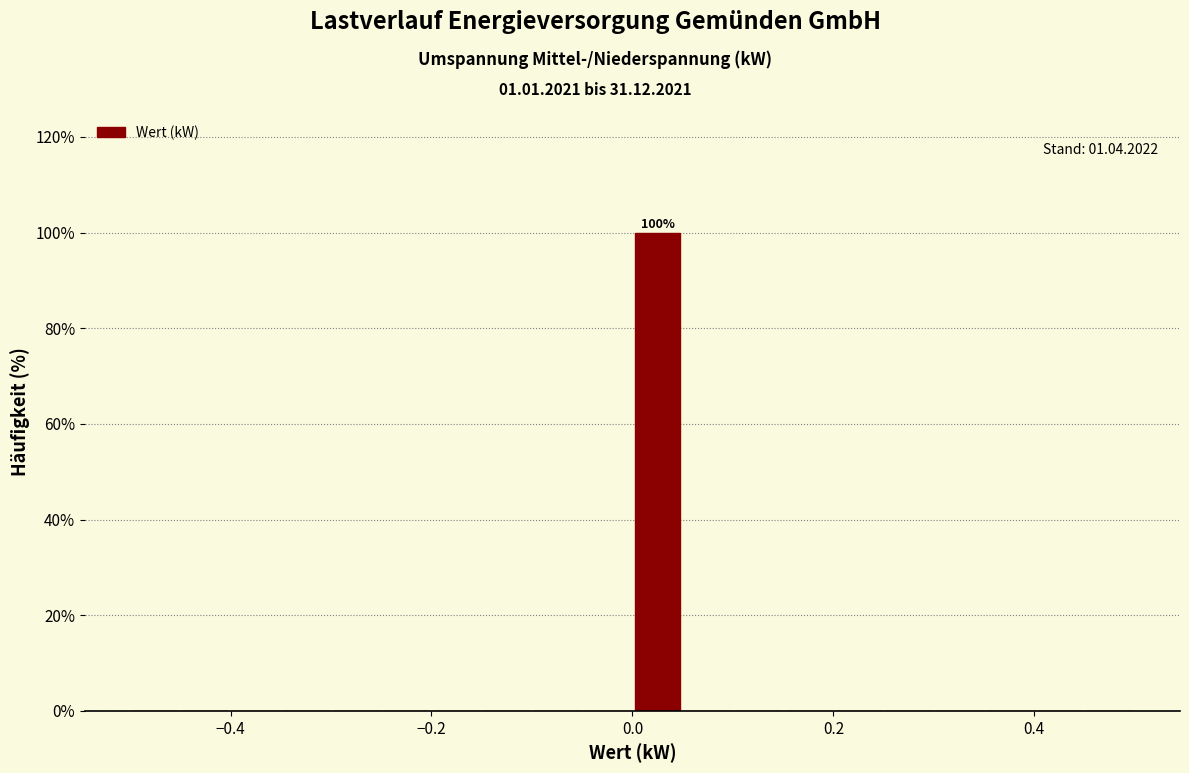

Around what value on the x-axis is the tallest bar? Give the approximate position of its centre, as read against the axis.

0.02